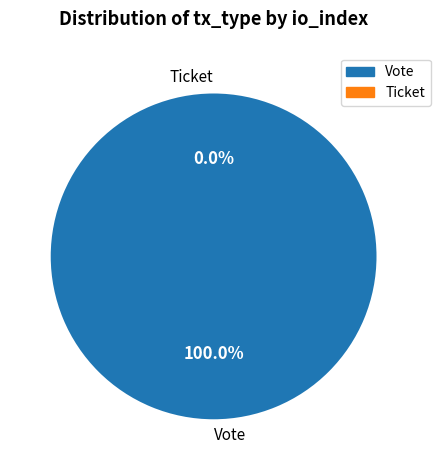

Do Vote and Ticket together represent more than half of the pie?

Yes